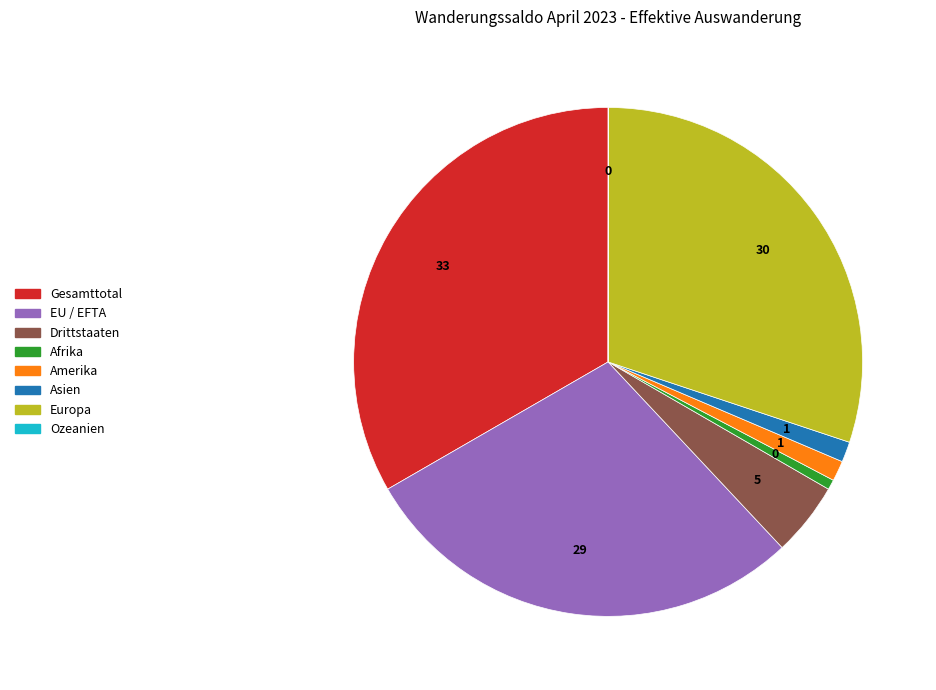

Do Gesamttotal and Amerika together represent more than half of the pie?

No